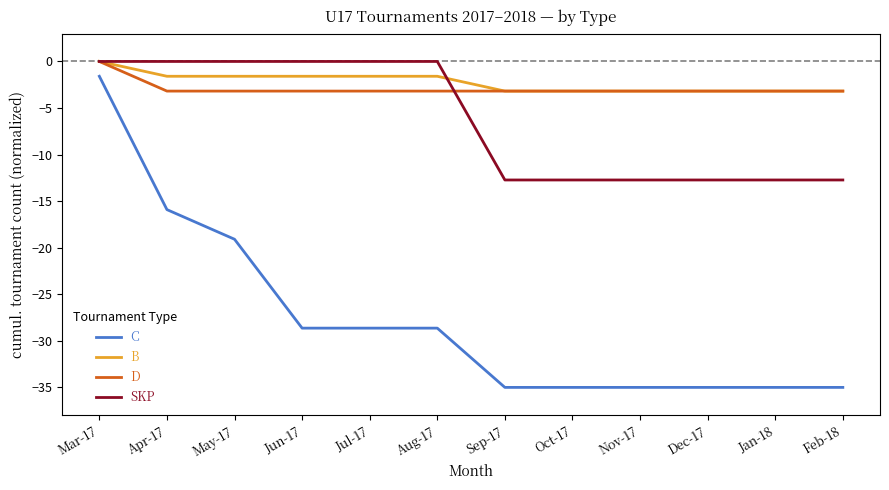

Rank the series at May-17 from highest to lowest value.

SKP, B, D, C